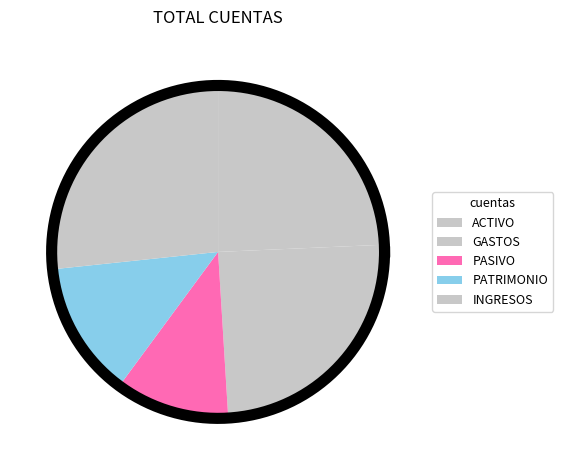

What is the change in value from PATRIMONIO to INGRESOS?

+52841461.2